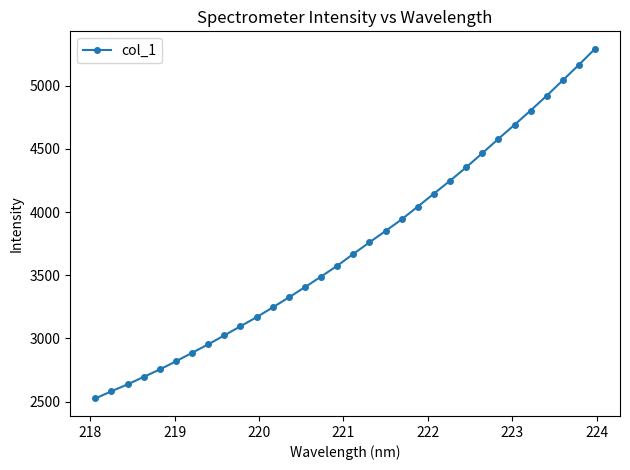

What is the minimum value shown in the chart?

2524.2